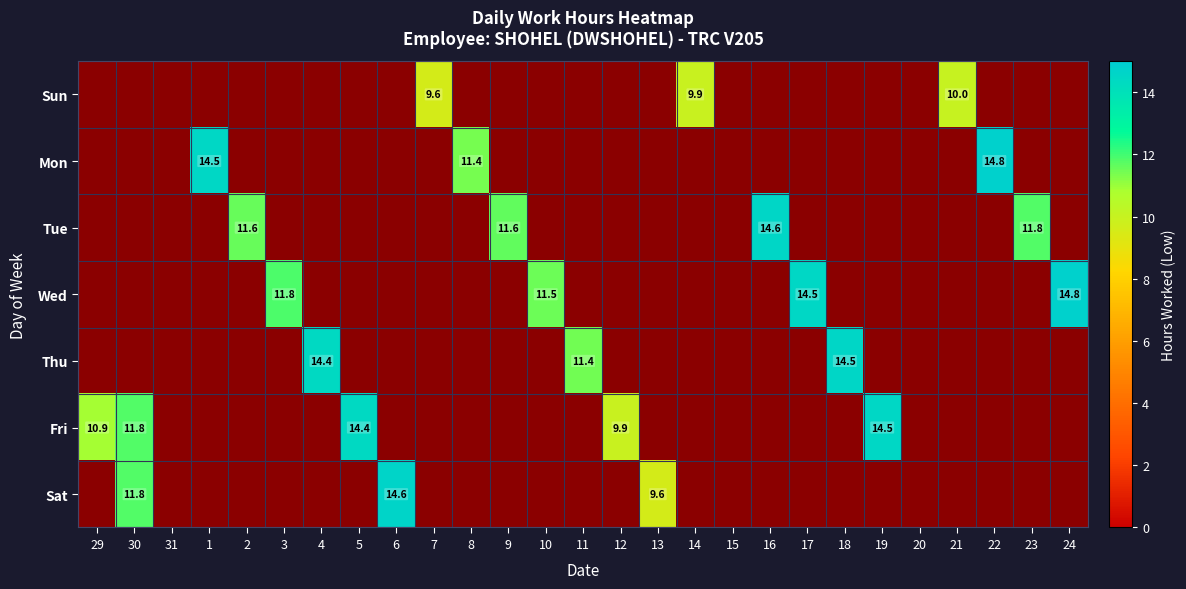

The Wed series shows 0.0 at 20. True or false?

True